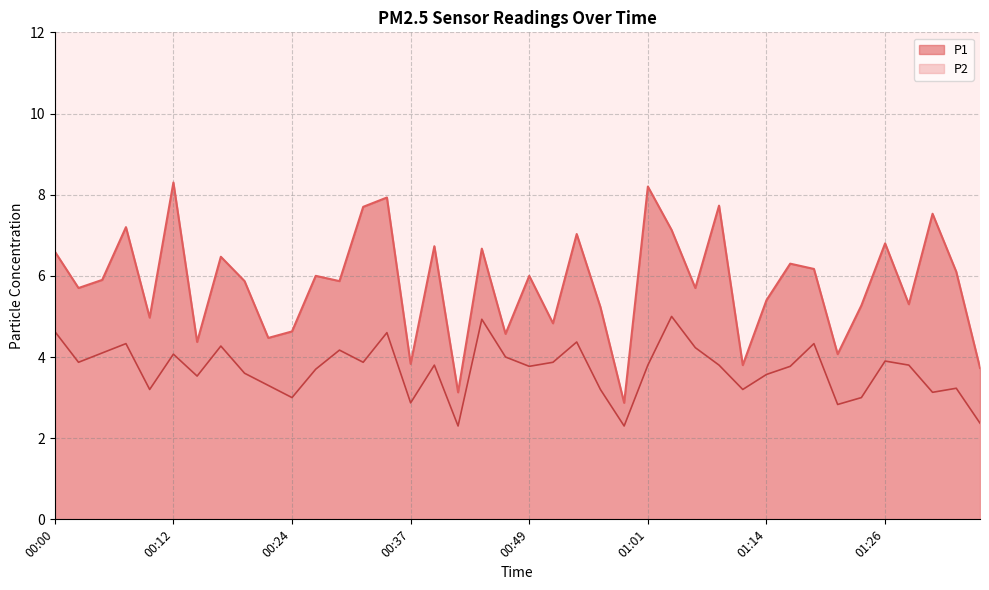

The P1 series shows 4.6 at 01:01. True or false?

False